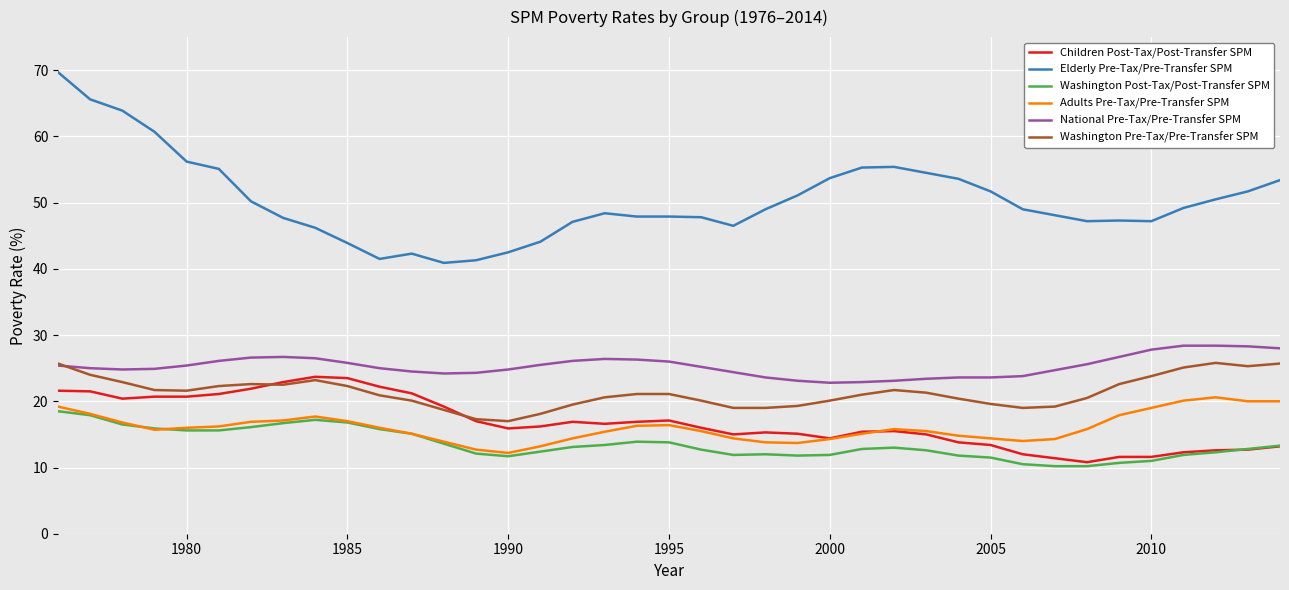

What is the minimum value shown in the chart?

10.2